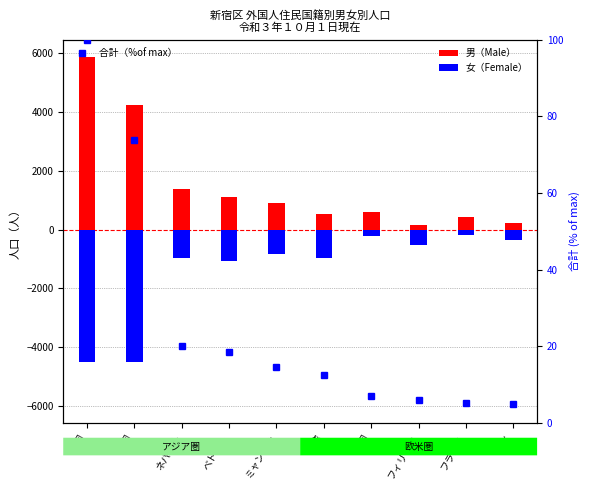

Where is 女（Female） nearest to the value -2349?

ベトナム